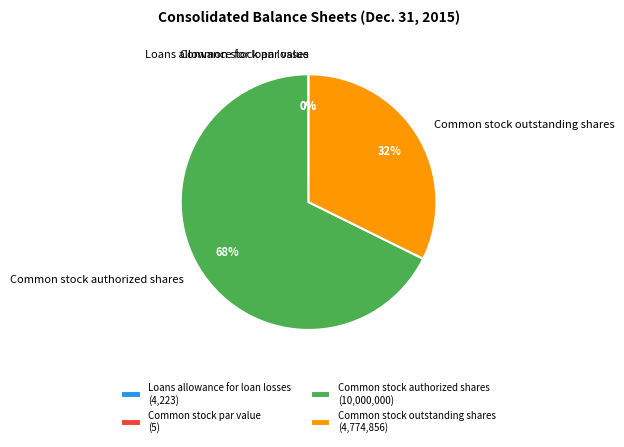

Which slice is the largest?

Common stock authorized shares